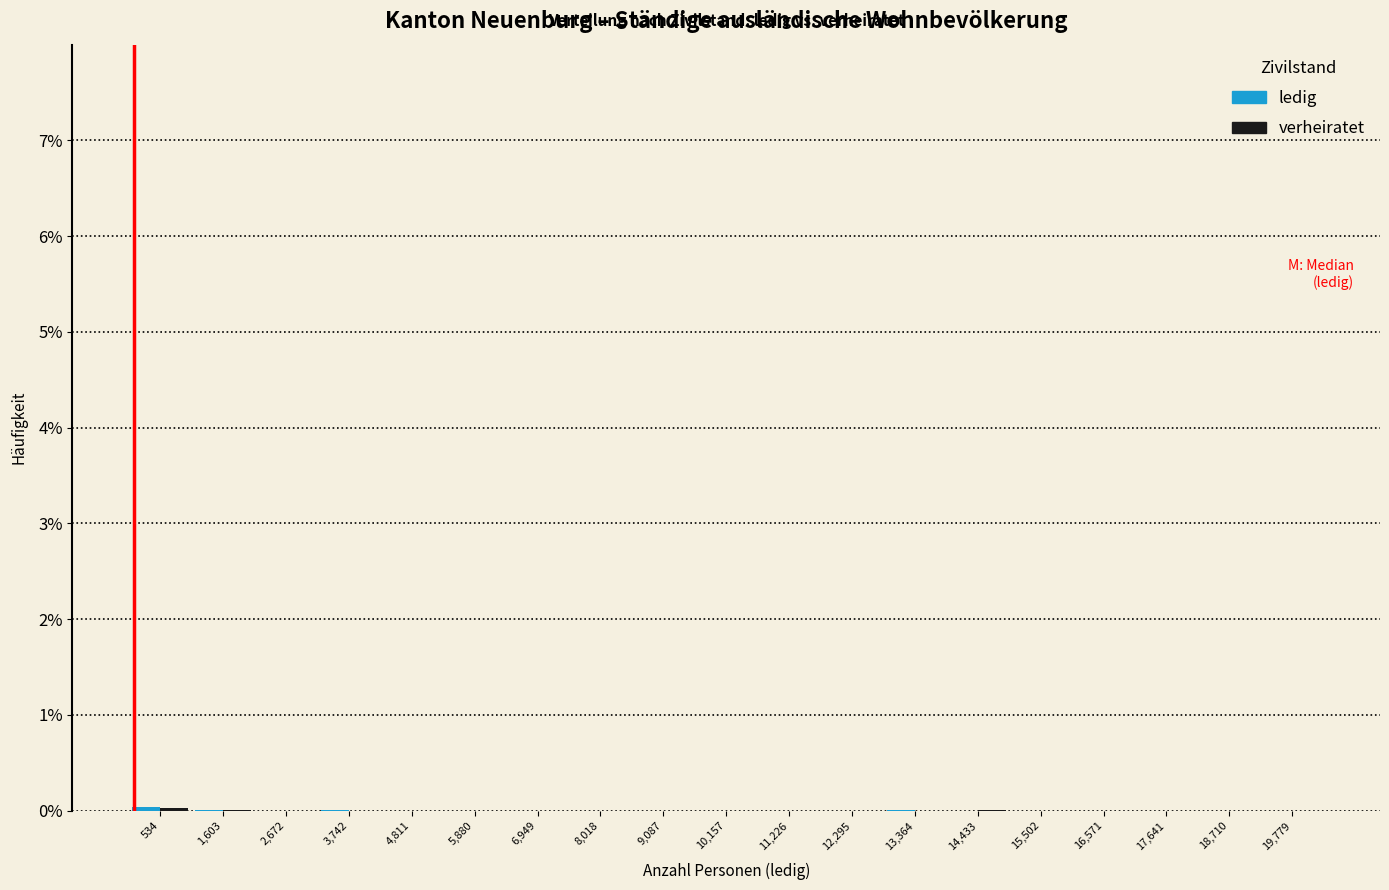

Reading left to right, list every range on the x-axis with the height of the bar of each series over it. Neither the bar edges nor the heights are printed on the chart, so give them approximately, as read against the axes.

0 to 1000: ledig=under 0.1	verheiratet=under 0.1
1000 to 2200: ledig=under 0.1	verheiratet=under 0.1
2200 to 3200: ledig=under 0.1	verheiratet=under 0.1
3200 to 4200: ledig=under 0.1	verheiratet=under 0.1
4200 to 5400: ledig=0	verheiratet=under 0.1
5400 to 6400: ledig=0	verheiratet=0
6400 to 7400: ledig=0	verheiratet=0
7400 to 8600: ledig=0	verheiratet=0
8600 to 9600: ledig=0	verheiratet=0
9600 to 10600: ledig=0	verheiratet=0
10600 to 11800: ledig=0	verheiratet=0
11800 to 12800: ledig=0	verheiratet=0
12800 to 13800: ledig=under 0.1	verheiratet=0
13800 to 15000: ledig=under 0.1	verheiratet=under 0.1
15000 to 16000: ledig=0	verheiratet=0
16000 to 17200: ledig=under 0.1	verheiratet=under 0.1
17200 to 18200: ledig=0	verheiratet=0
18200 to 19200: ledig=0	verheiratet=0
19200 to 20400: ledig=0	verheiratet=under 0.1